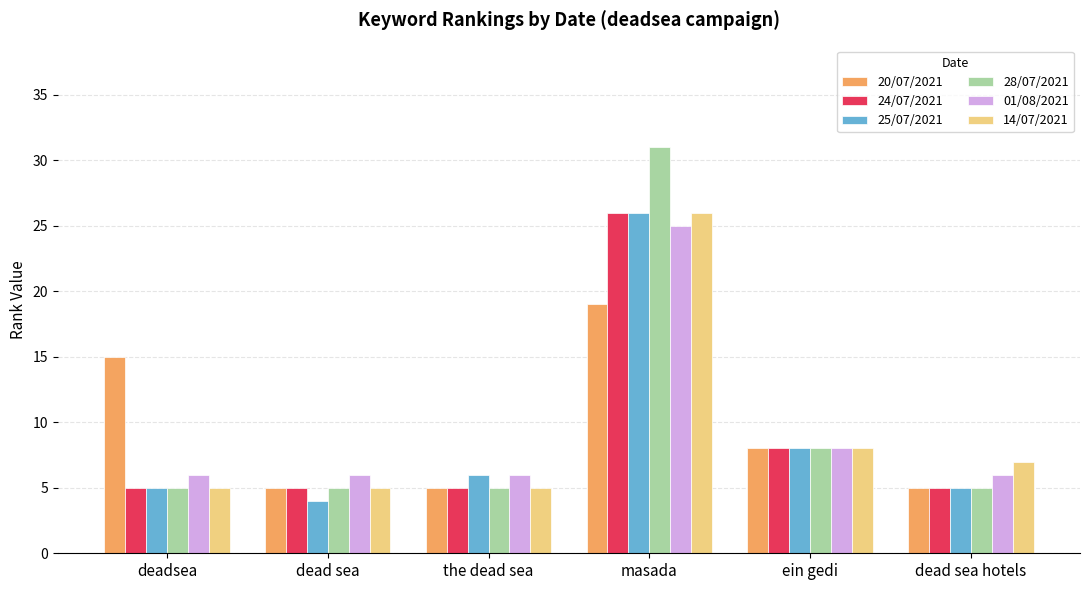

What is the minimum value shown in the chart?

4